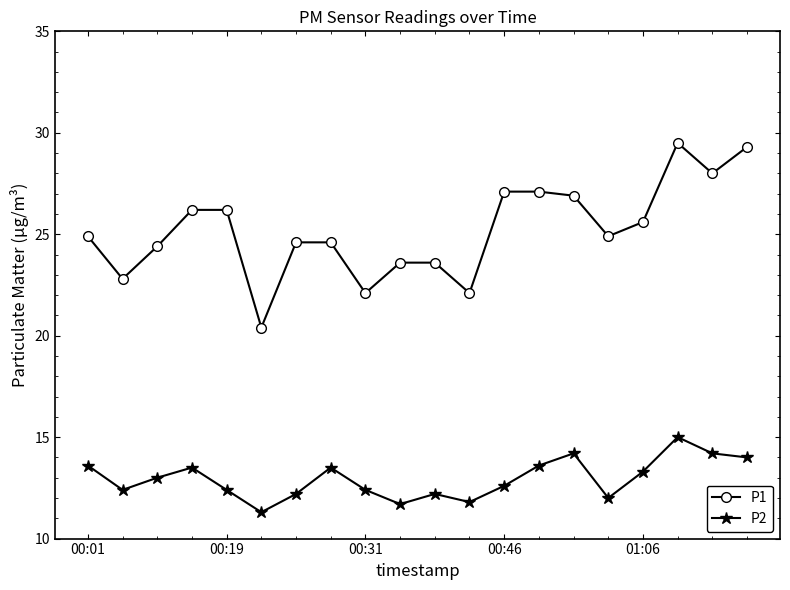

What is the value of the P1 point at the 8th from the left?

24.6